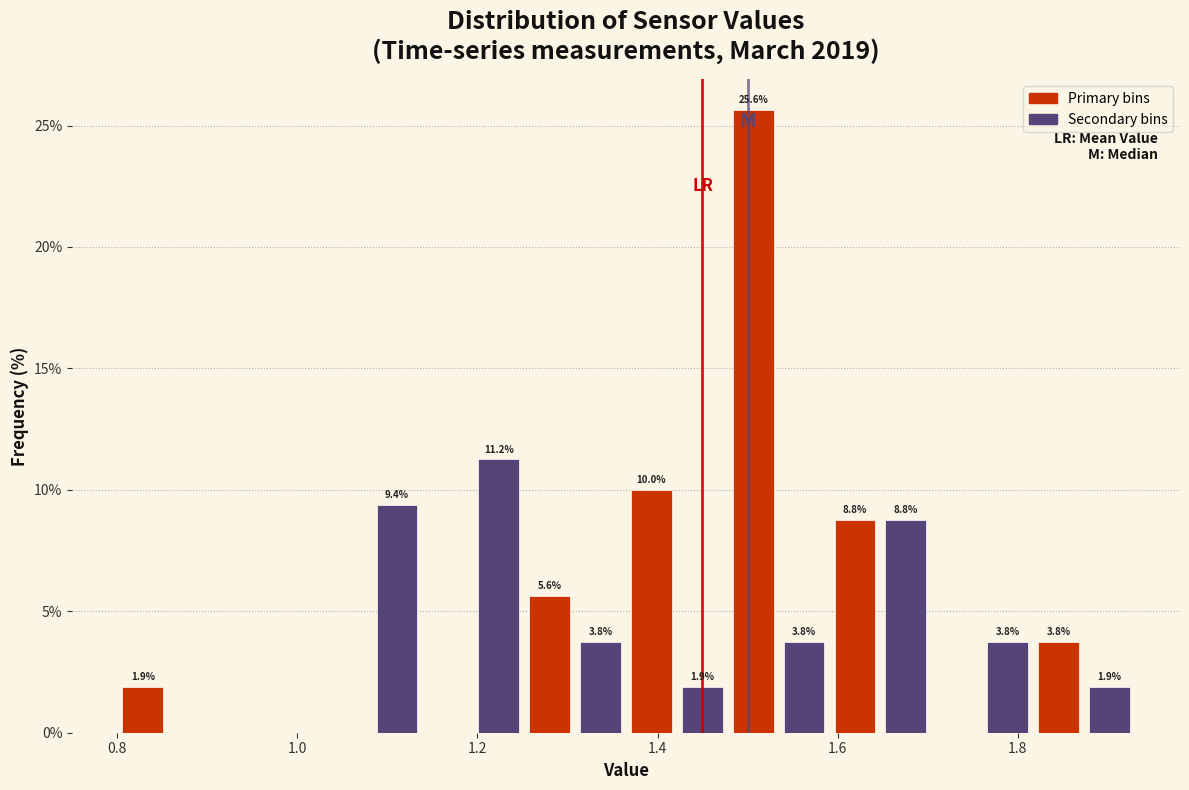

Around what value on the x-axis is the tallest bar? Give the approximate position of its centre, as read against the axis.

1.50